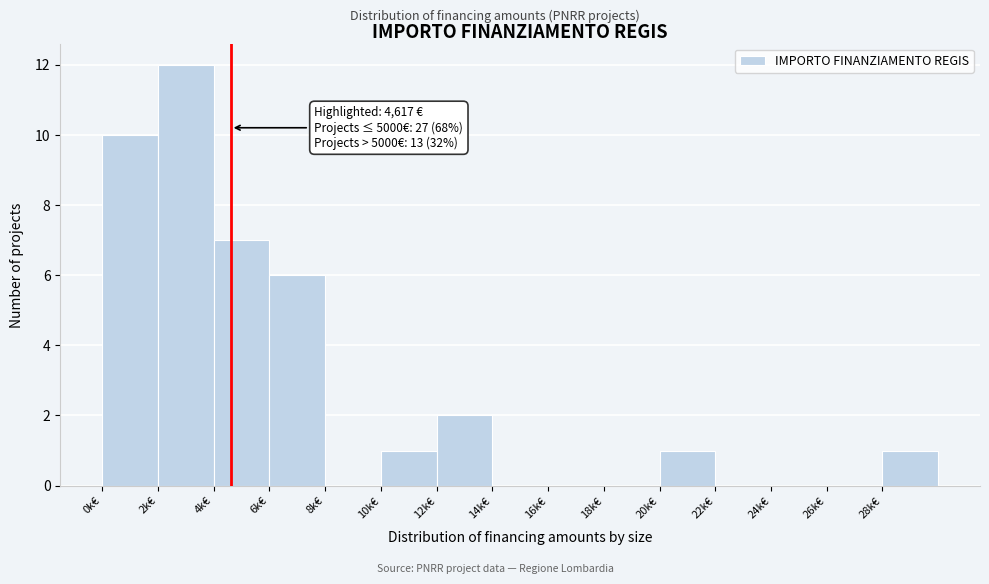

Reading left to right, what are all the values shown in this chart?

0k€=10	2k€=12	4k€=7	6k€=6	8k€=0	10k€=1	12k€=2	14k€=0	16k€=0	18k€=0	20k€=1	22k€=0	24k€=0	26k€=0	28k€=1